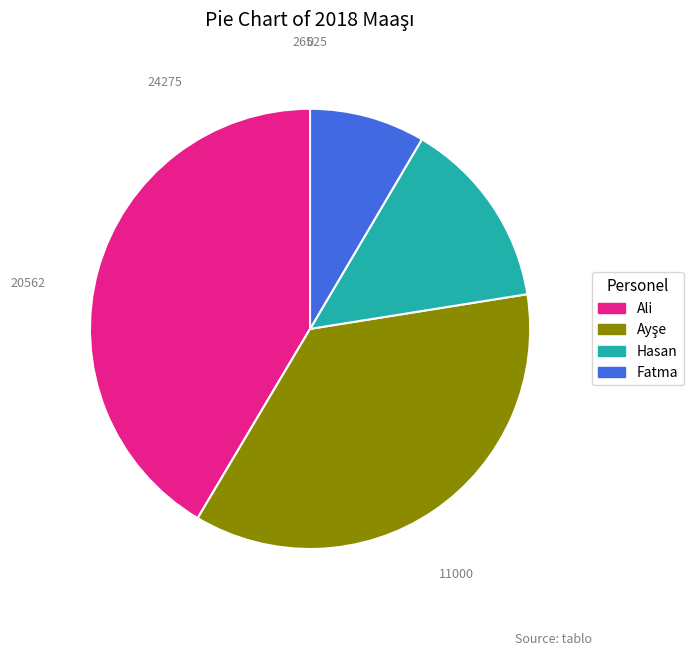

What is the ratio of the value at Hasan to the value at Ali?

0.3